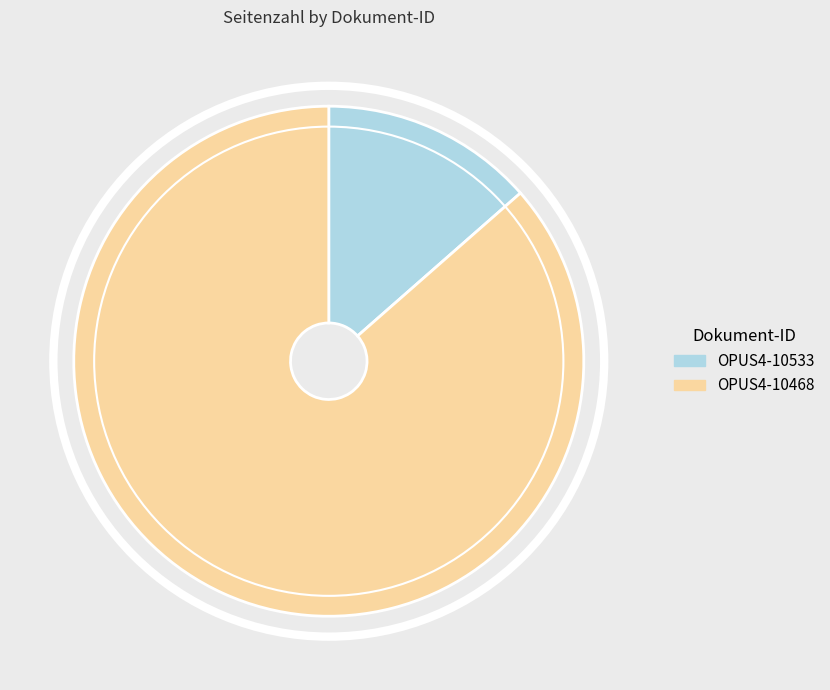

The OPUS4-10468 slice represents 99% of the pie. True or false?

False